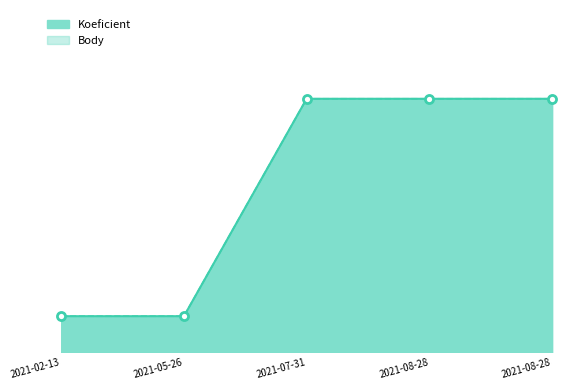

What are all the series names shown in the legend?

Koeficient, Body